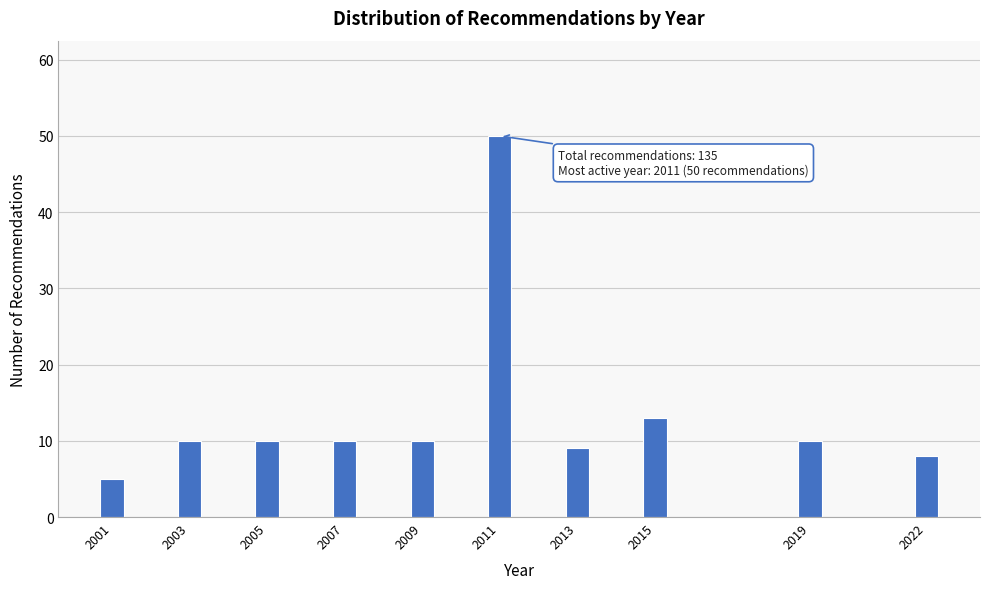

Reading left to right, what are all the values shown in this chart?

2001=5	2003=10	2005=10	2007=10	2009=10	2011=50	2013=9	2015=13	2019=10	2022=8